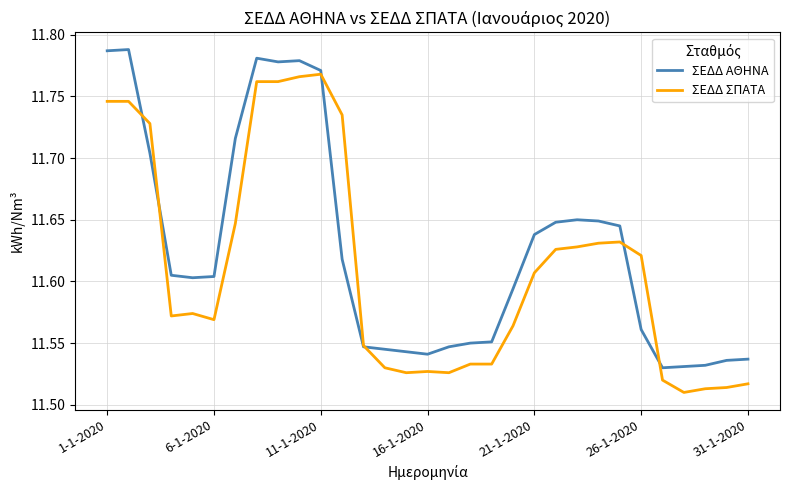

List the series in order of their overall mean, highest first.

ΣΕΔΔ ΑΘΗΝΑ, ΣΕΔΔ ΣΠΑΤΑ